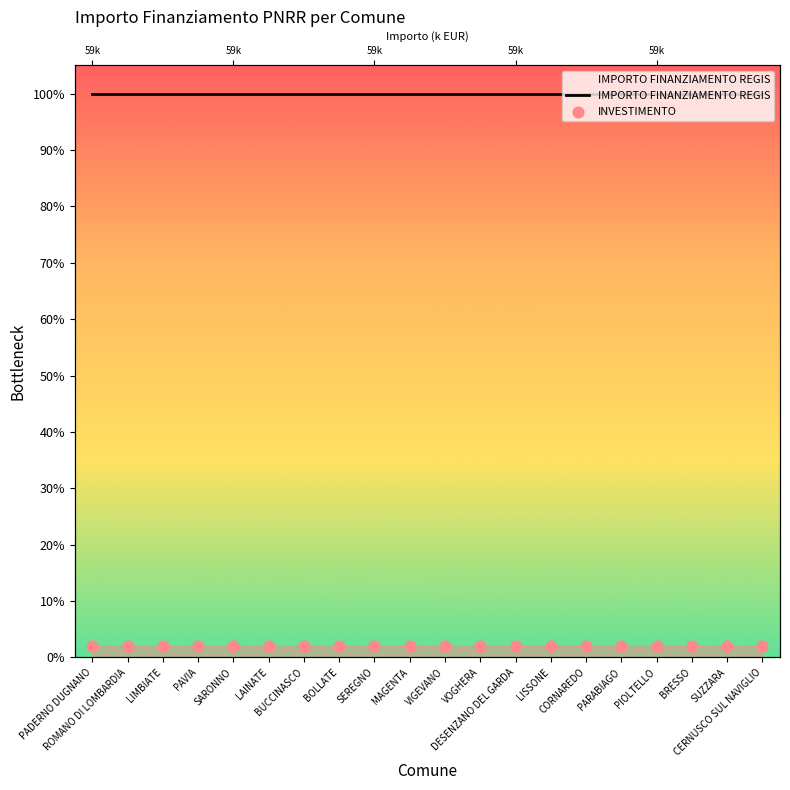

At how many categories does at least one series exceed 2954?

20